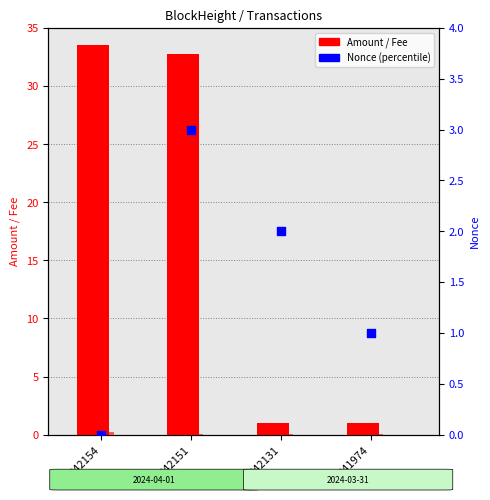

What is the total value across all series at 342131?

3.0